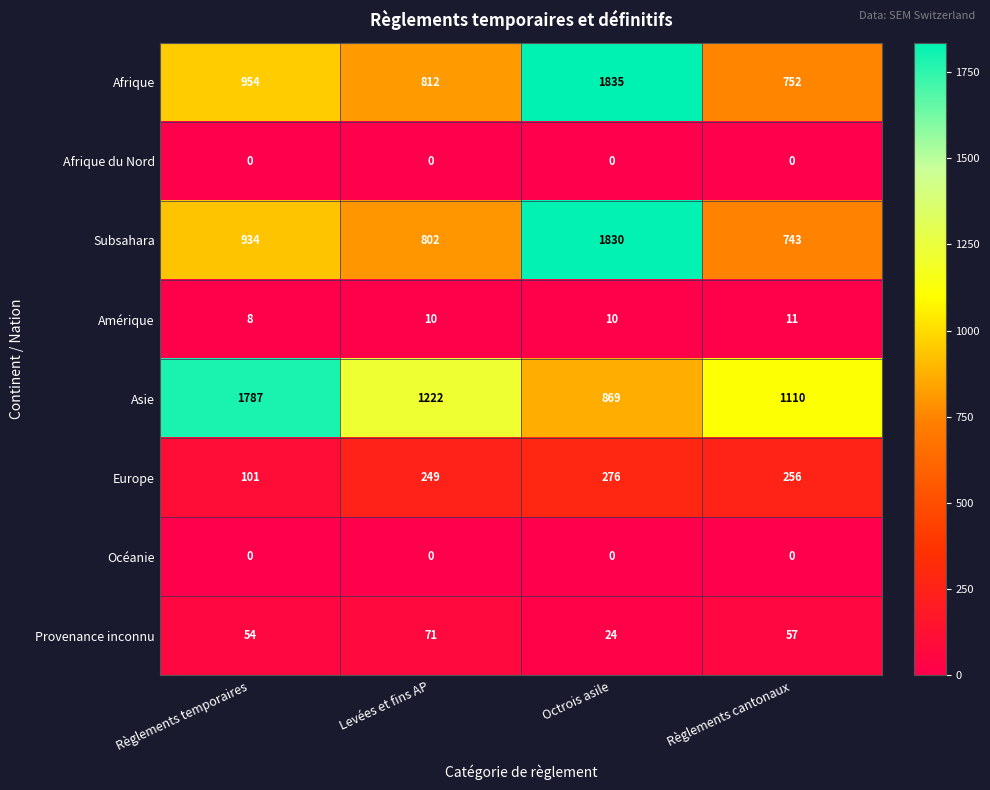

List the labels in order of Europe value, largest first.

Octrois asile, Règlements cantonaux, Levées et fins AP, Règlements temporaires